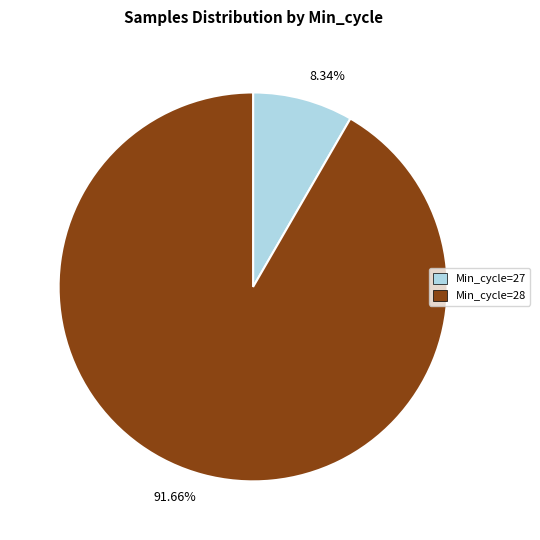

Is there a majority slice in this chart?

Yes